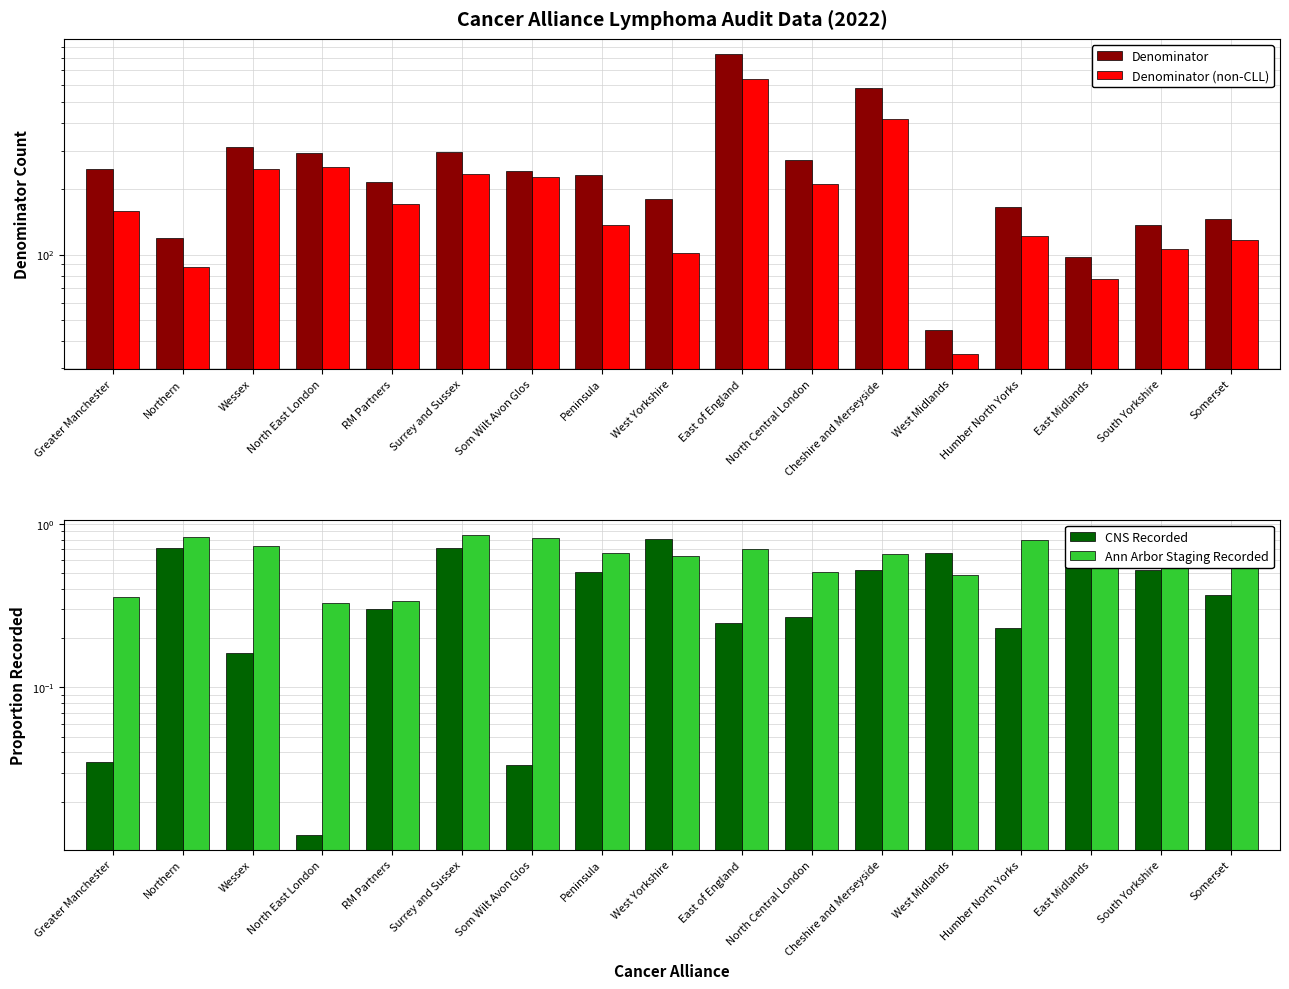

What is the label of the 7th bar from the left?

Som Wilt Avon Glos